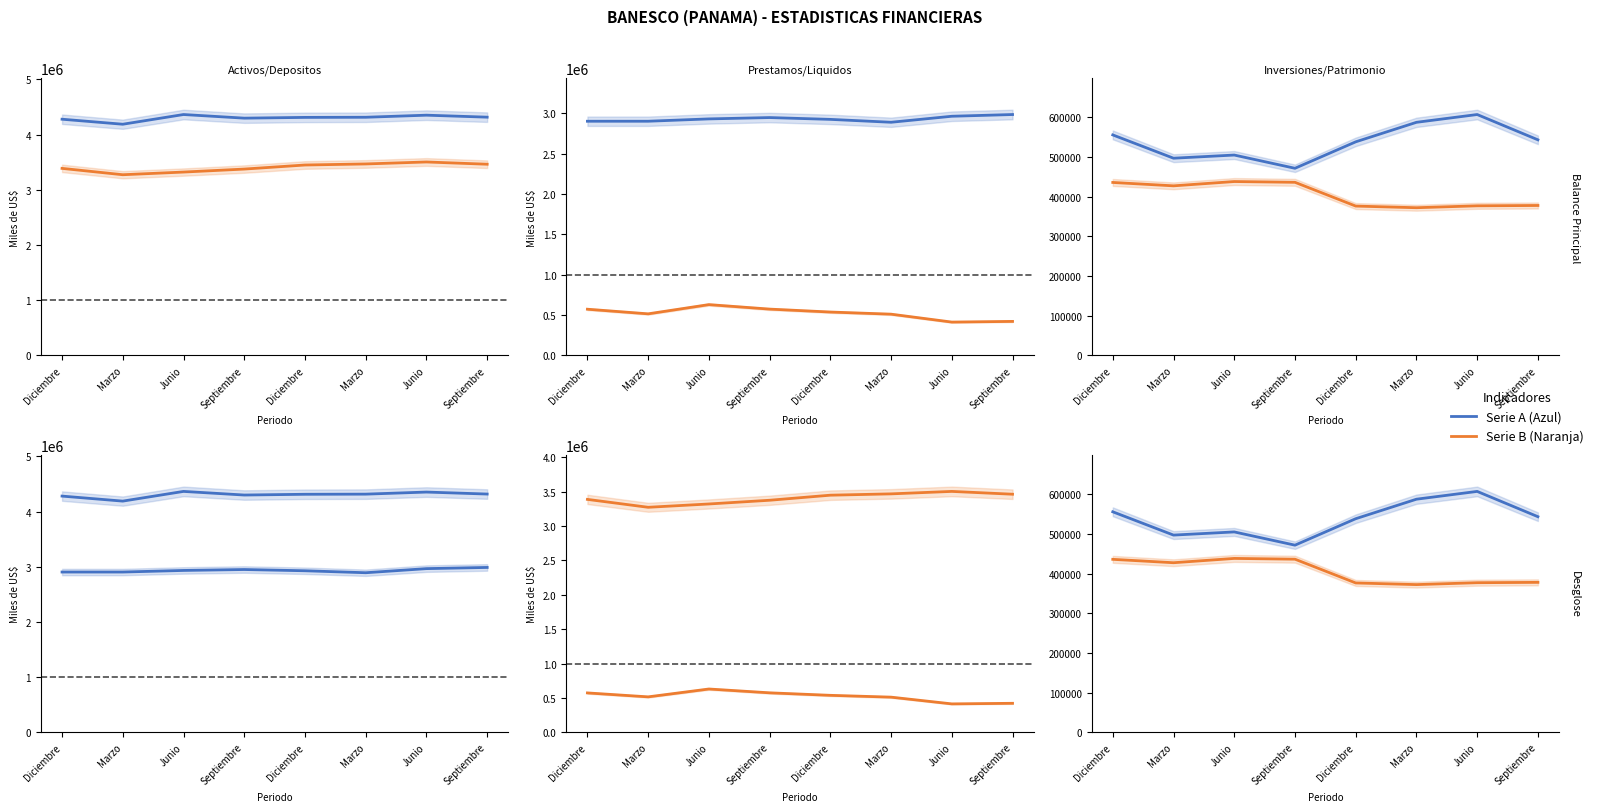

True or false: TOTAL DE PRESTAMOS and PATRIMONIO TOTAL cross at least once.

False